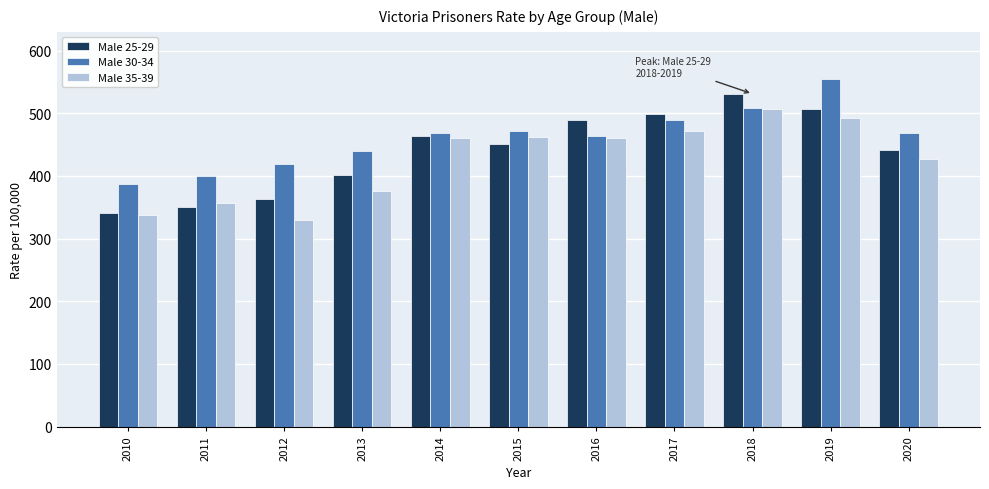

What is the difference between the second highest and second lowest values in the Male 30-34 series?

108.6